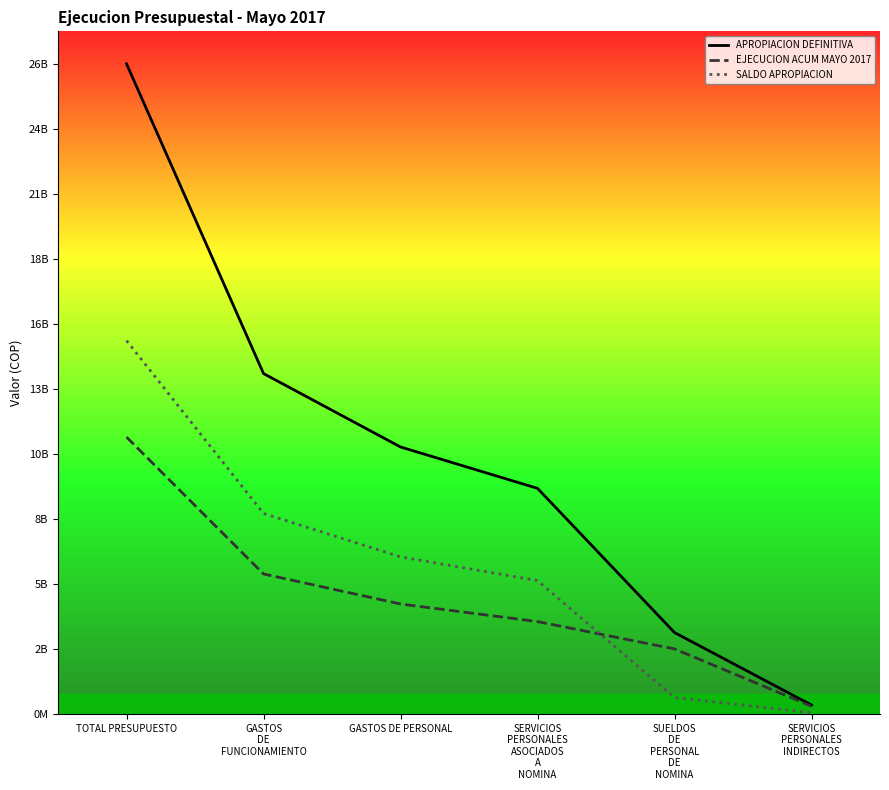

What is the difference between the maximum and minimum values in the APROPIACION DEFINITIVA series?

26392475132